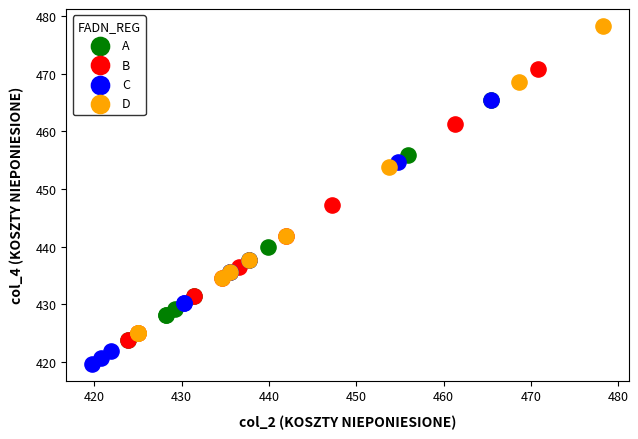

Which series reaches the minimum Y coordinate?

C